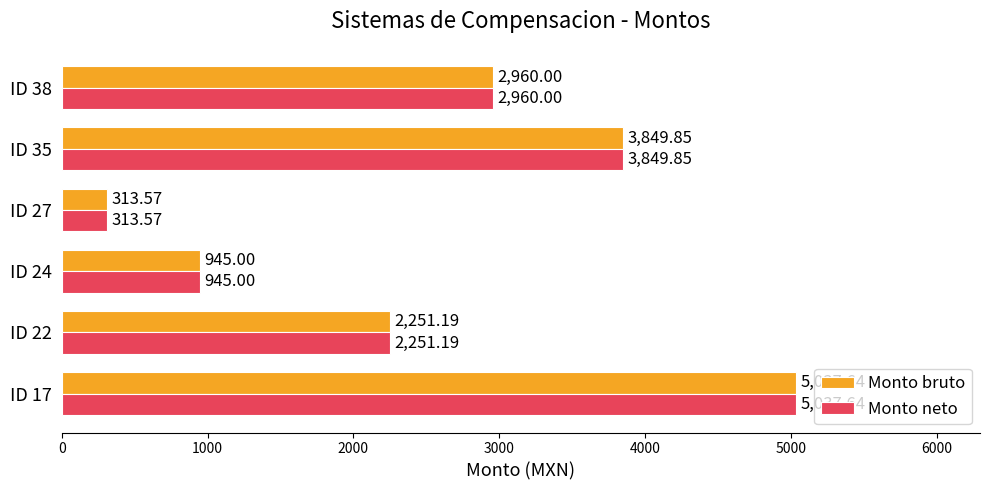

What is the average value of the Monto neto series?

2559.5